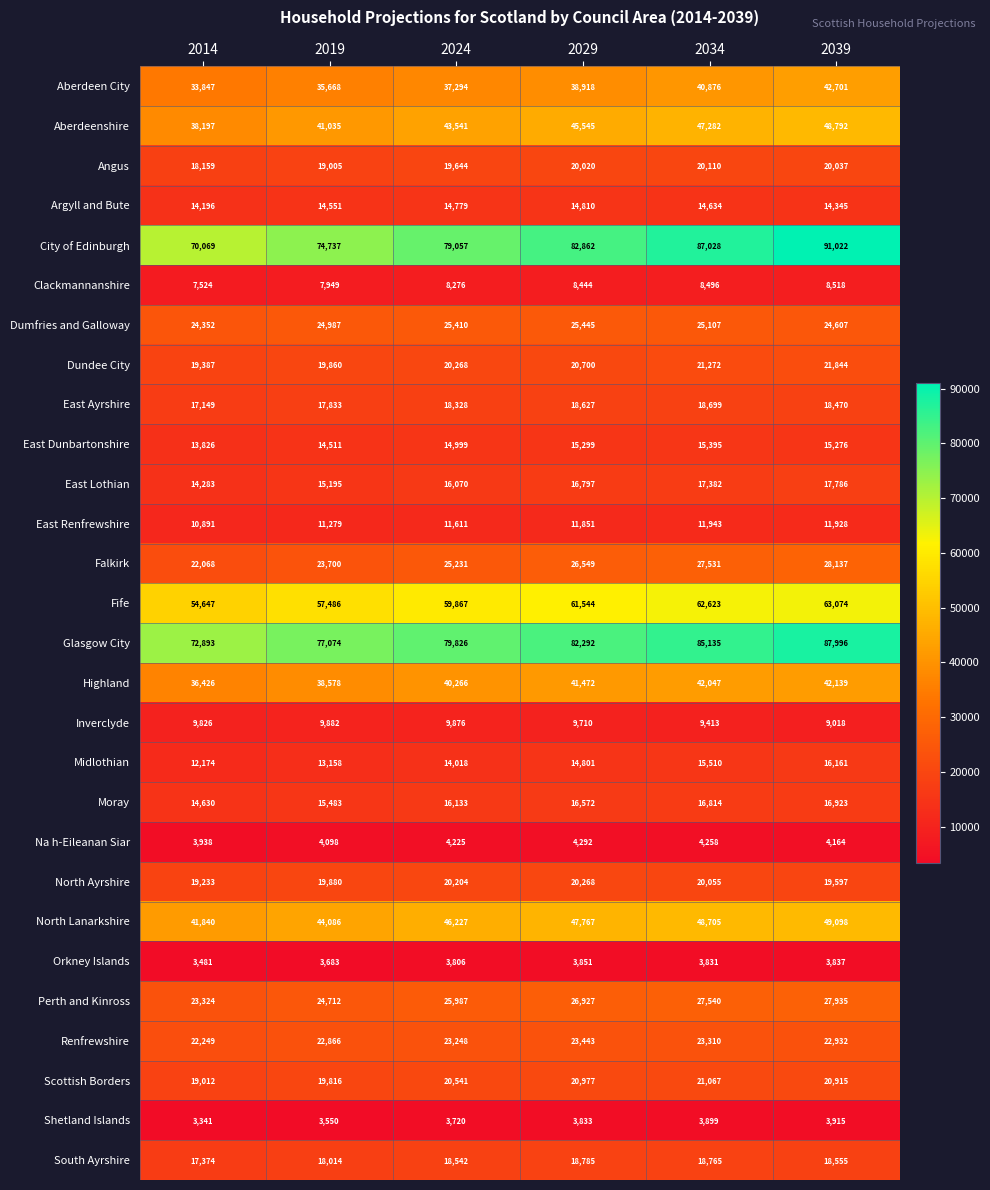

At which category does the chart reach its minimum across all series?

2014